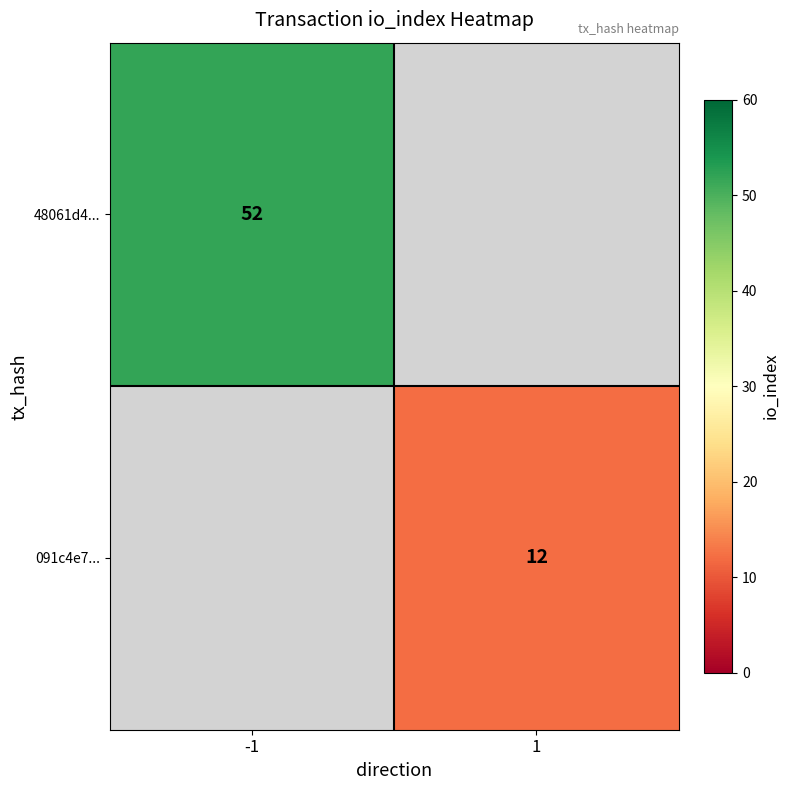

True or false: 48061d4... has a value of 52 at -1.

True